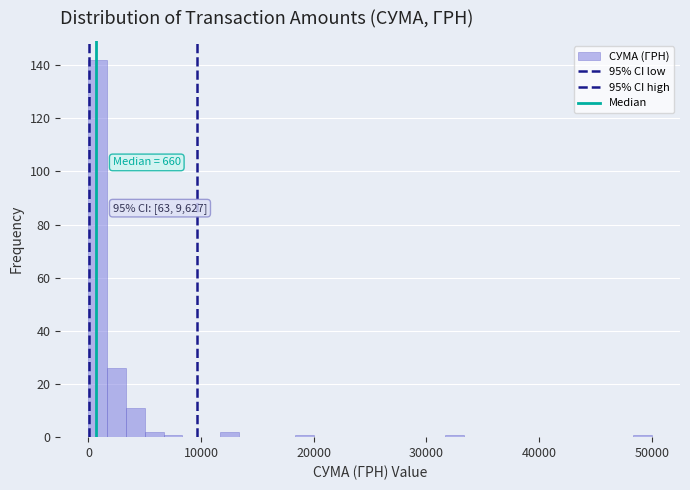

Around what value on the x-axis is the tallest bar? Give the approximate position of its centre, as read against the axis.

1000